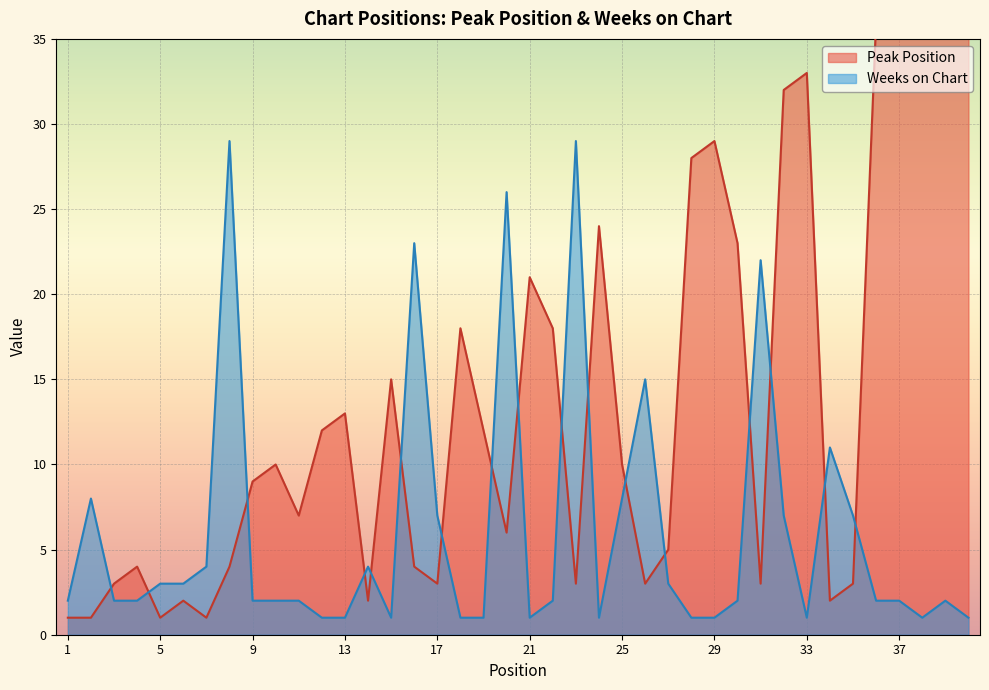

The value of Weeks on Chart at 19 is 1. True or false?

True